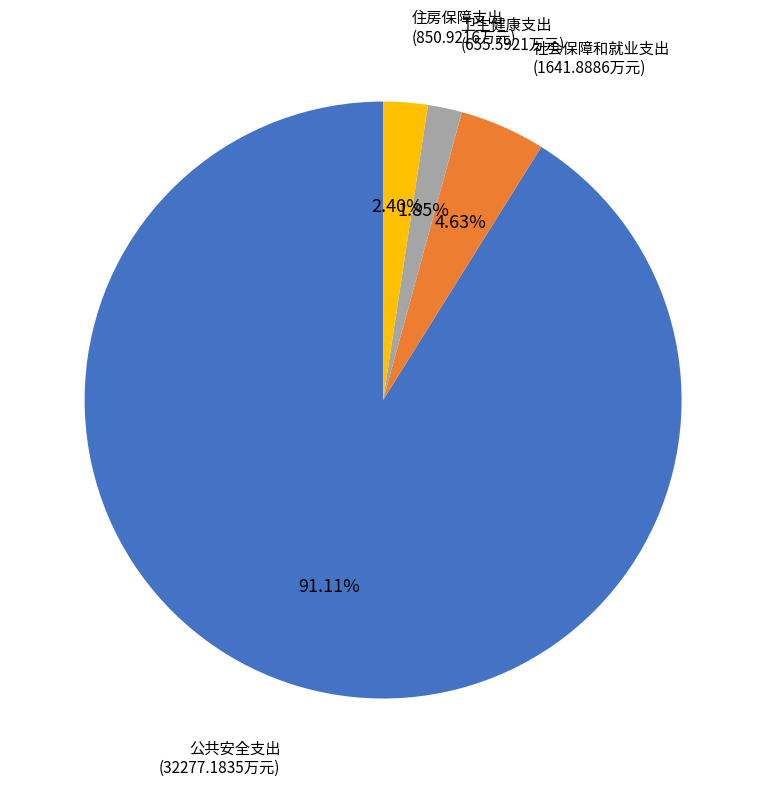

Does any single category account for the majority?

Yes